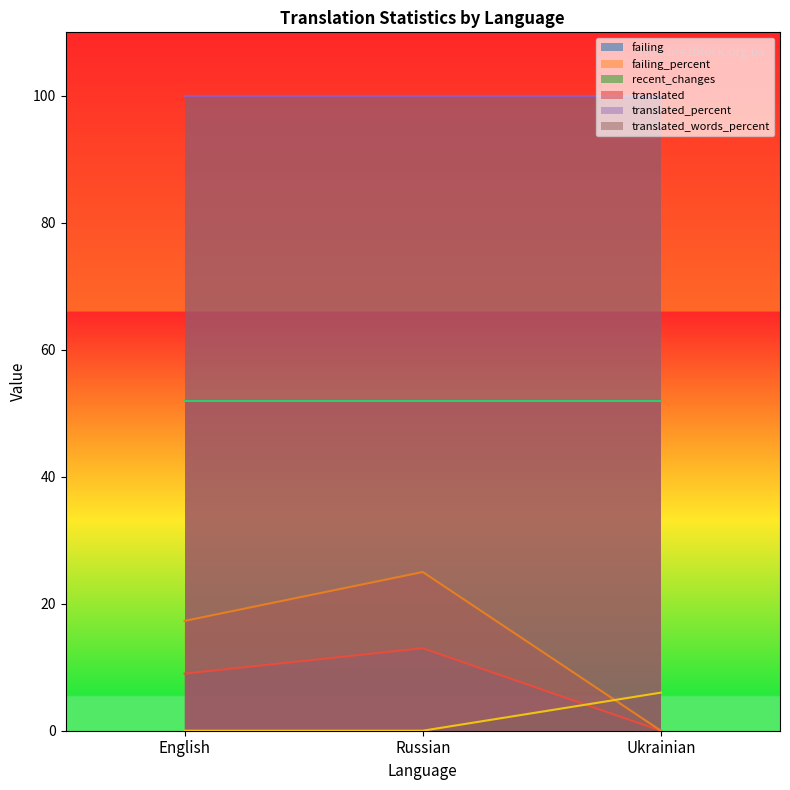

Which label corresponds to the largest value in the chart?

Russian